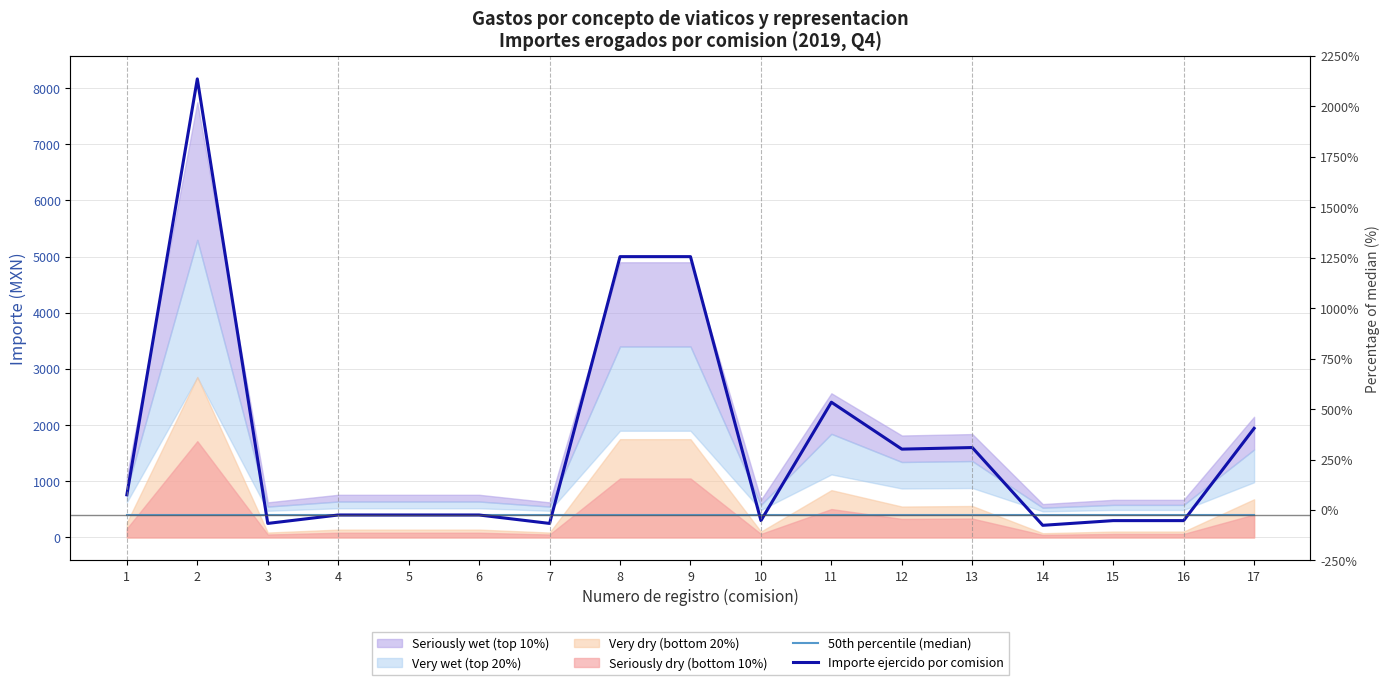

What is the difference between the maximum and minimum values in the Importe ejercido por comision series?

7948.4